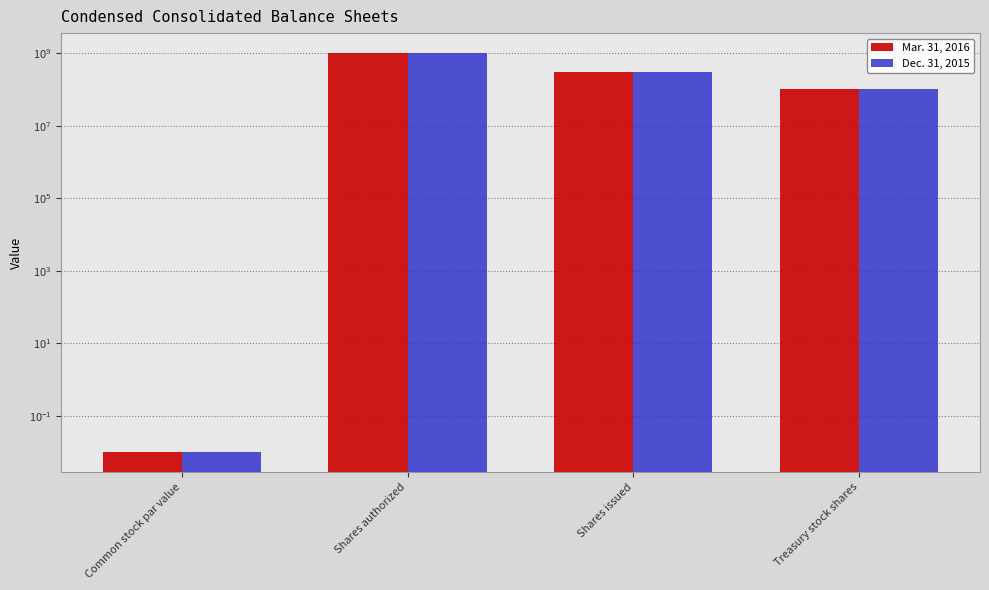

List the labels in order of Mar. 31, 2016 value, largest first.

Shares authorized, Shares issued, Treasury stock shares, Common stock par value